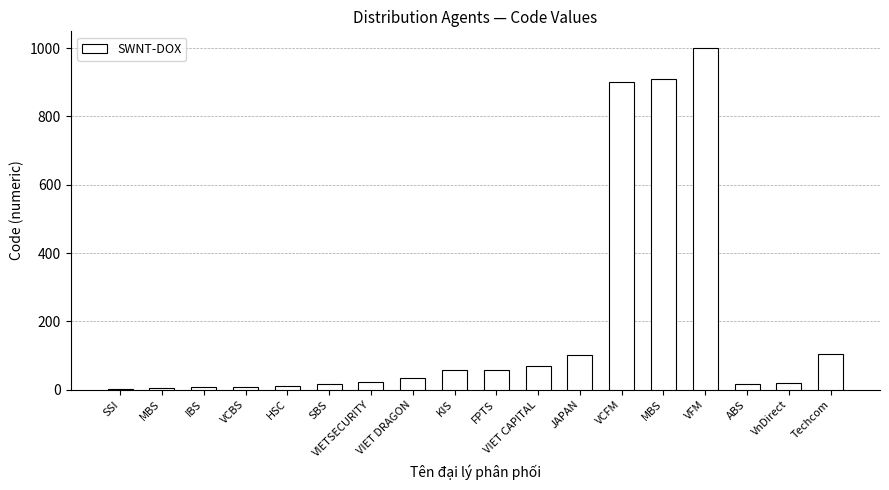

What is the minimum value shown in the chart?

3